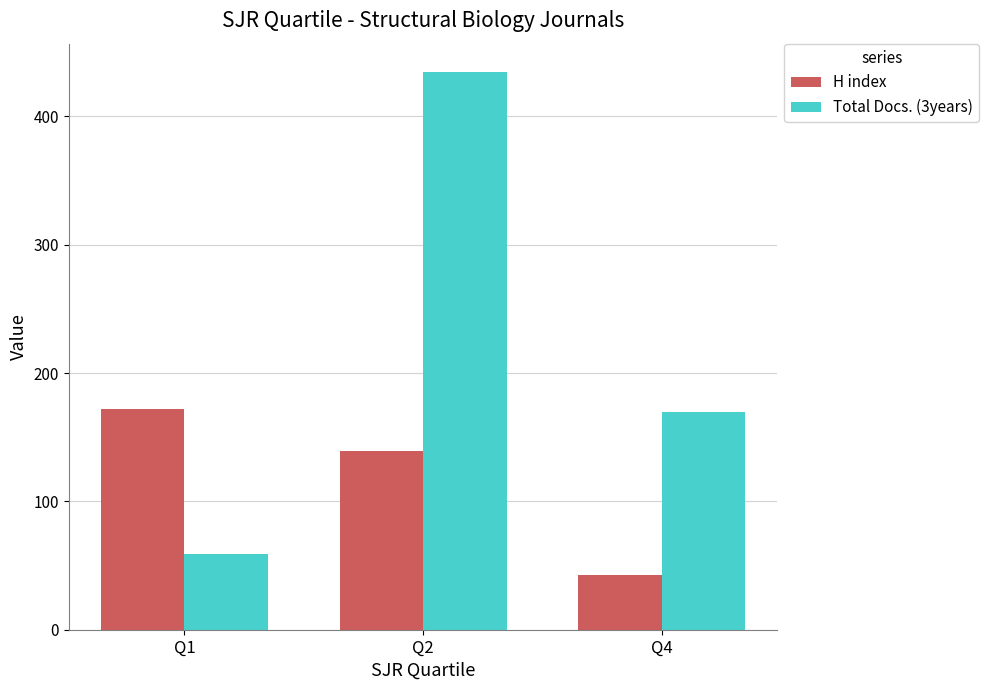

What is the approximate value of H index at Q1?

172